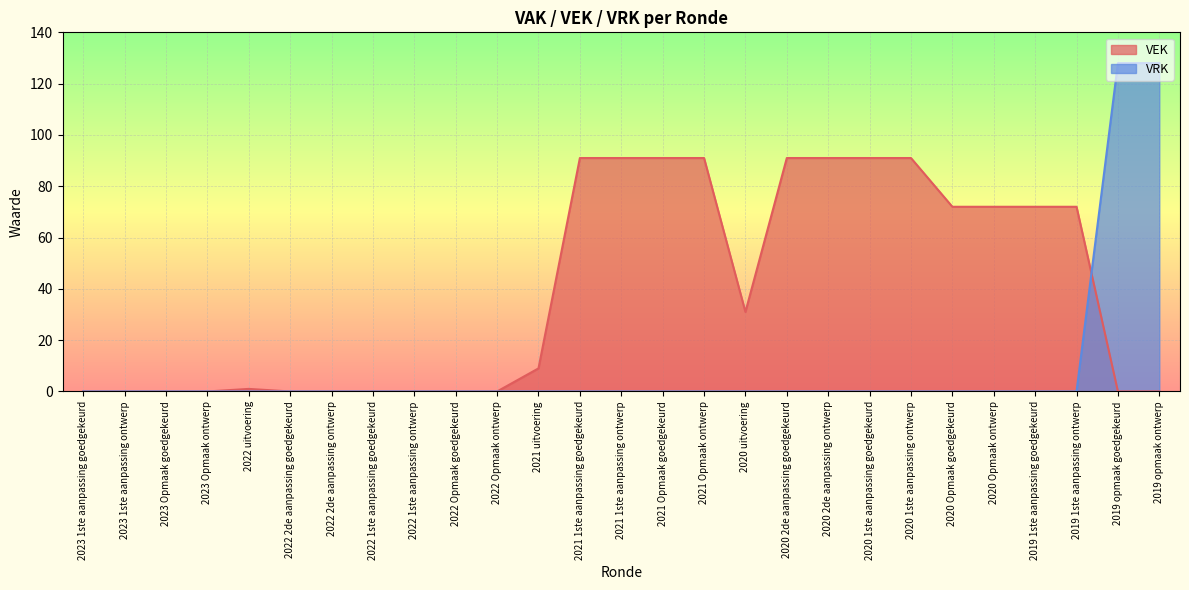

The value of VEK at 2021 1ste aanpassing ontwerp is 122. True or false?

False